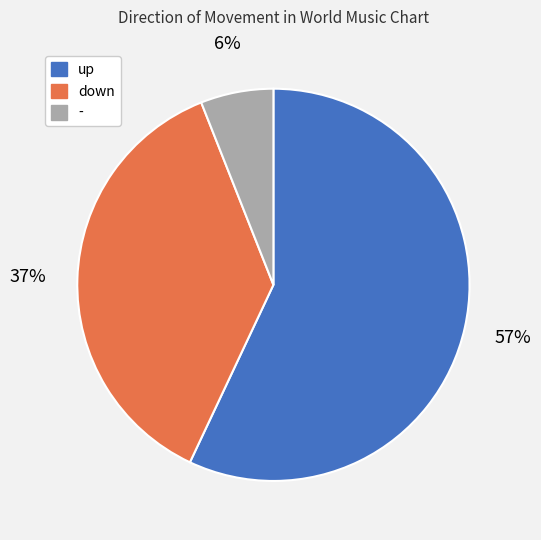

Do up and - together represent more than half of the pie?

Yes